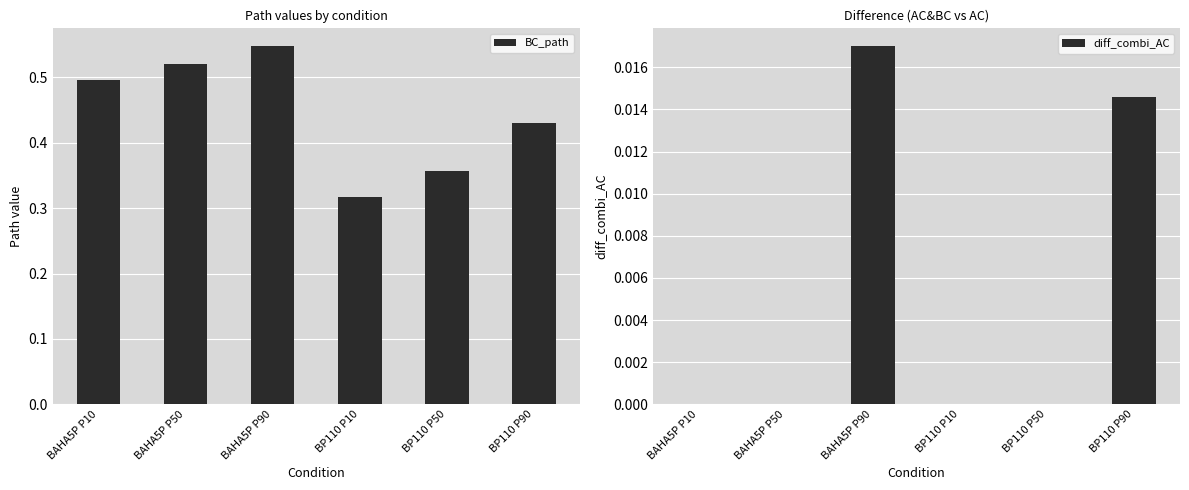

Reading right to left, extract all data points from this chart.

BC_path: BP110 P90=0.4	BP110 P50=0.4	BP110 P10=0.3	BAHA5P P90=0.5	BAHA5P P50=0.5	BAHA5P P10=0.5
diff_combi_AC: BP110 P90=0.0	BP110 P50=0.0	BP110 P10=0.0	BAHA5P P90=0.0	BAHA5P P50=0.0	BAHA5P P10=0.0